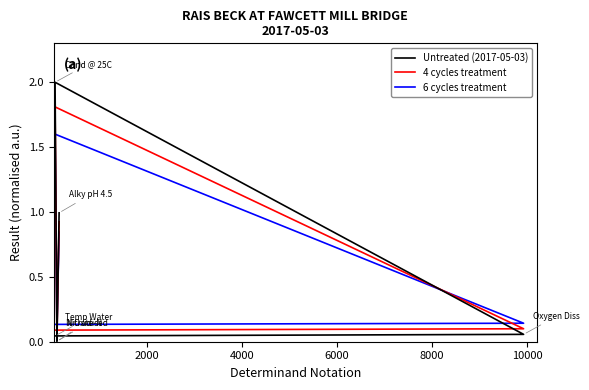

At how many categories does at least one series exceed 0?

6